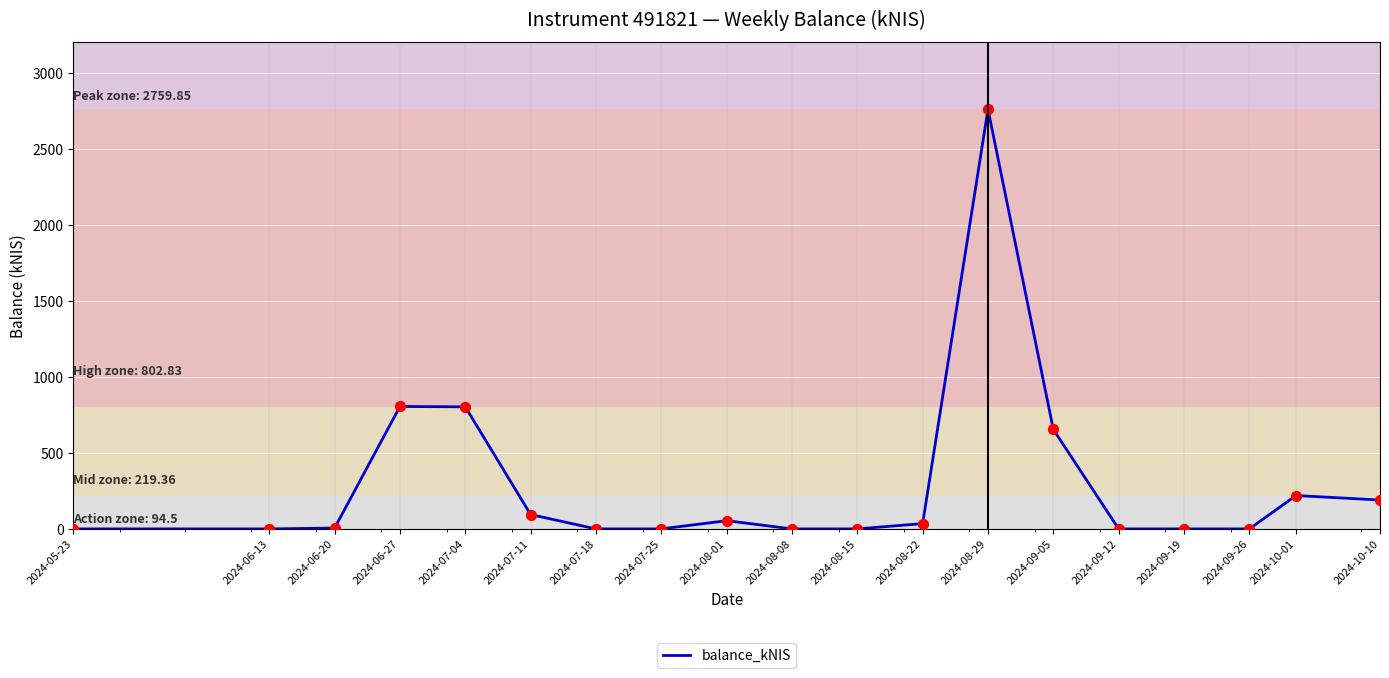

What is the change in value from 2024-06-27 to 2024-09-19?

-805.2